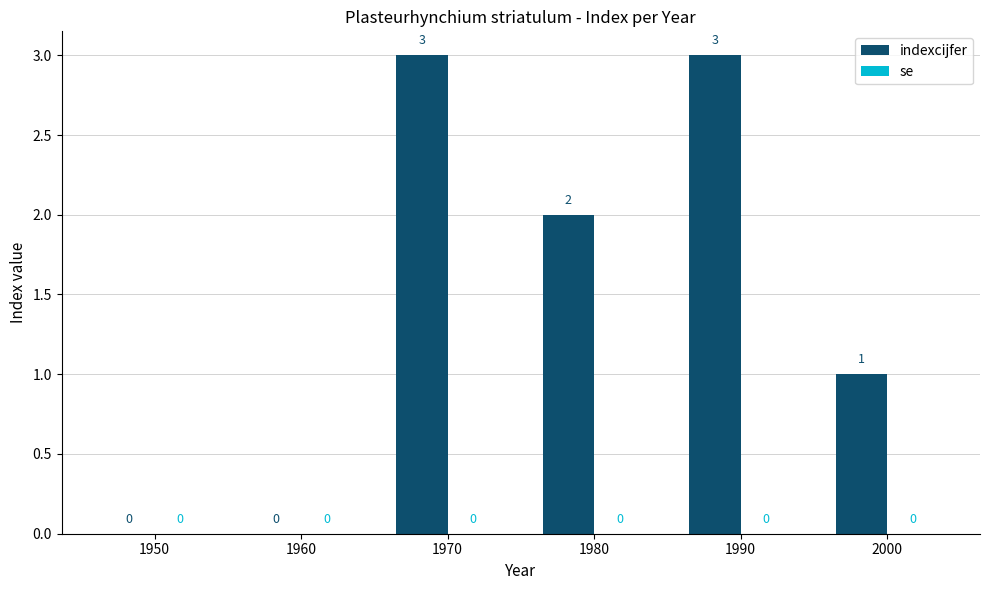

True or false: the data shows 0 at 1950.

True